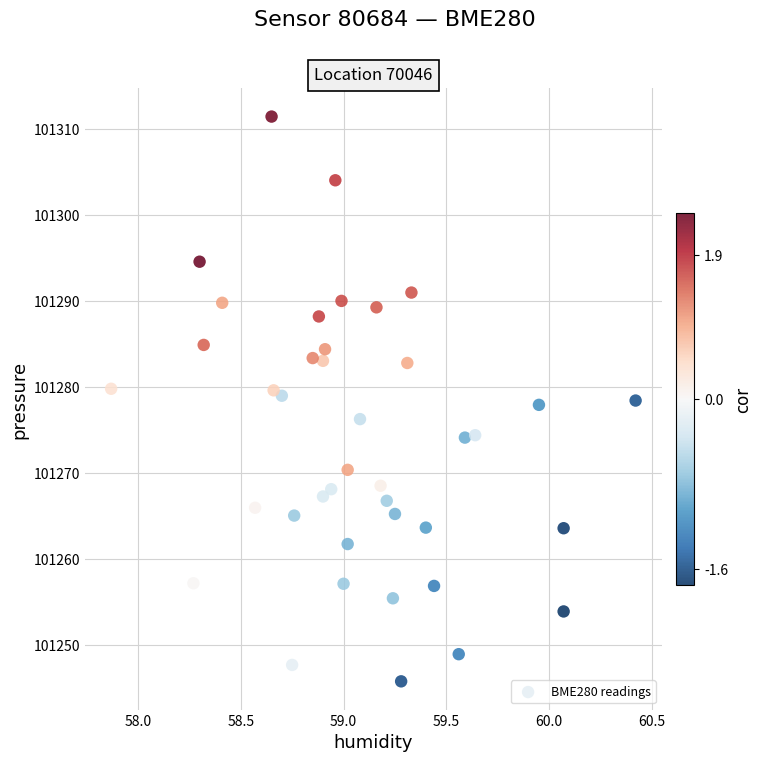

What is the range of Y values (max minus min)?

65.7